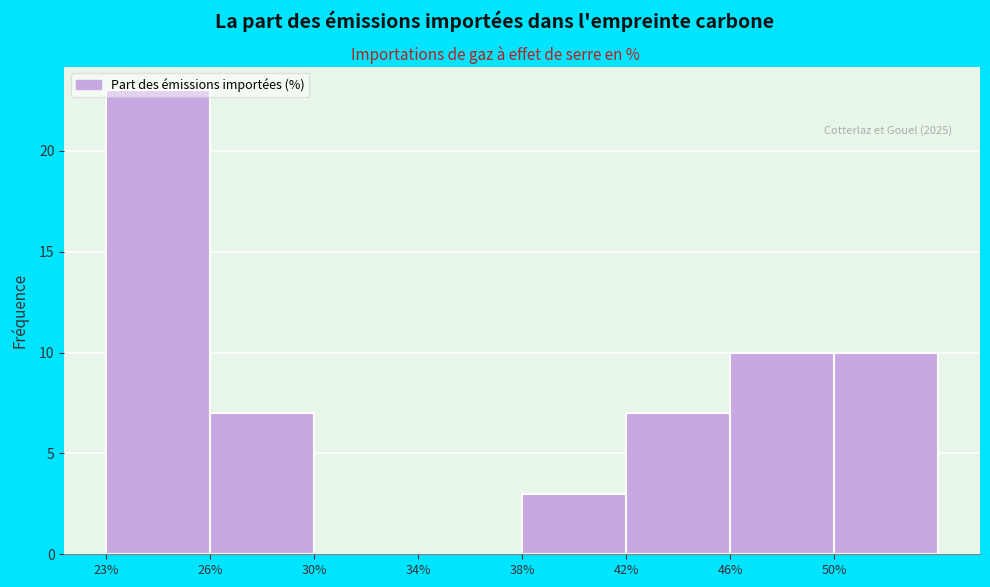

What is the sum of all values?

60